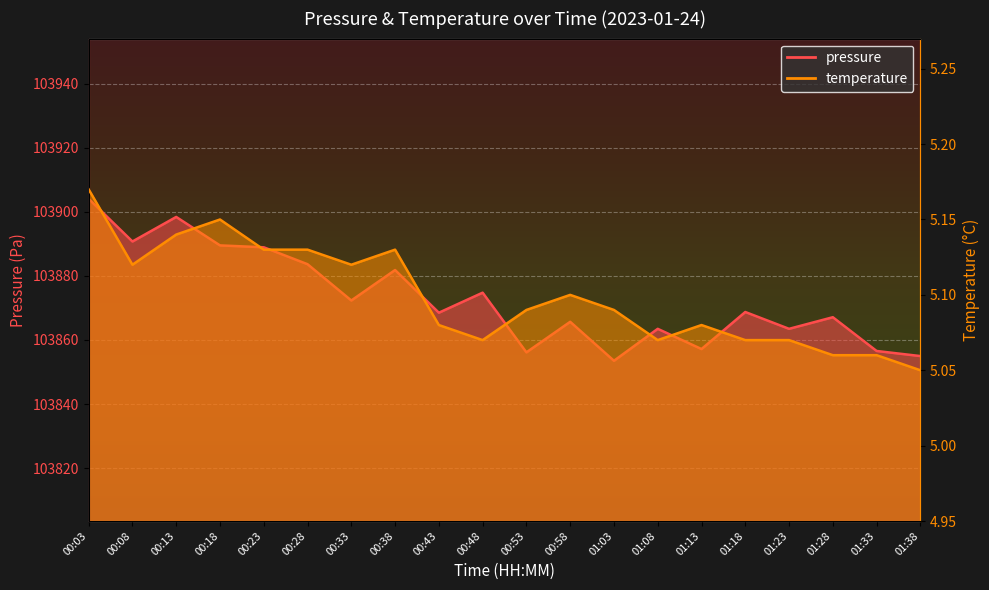

How many interior local valleys does the temperature series have?

4